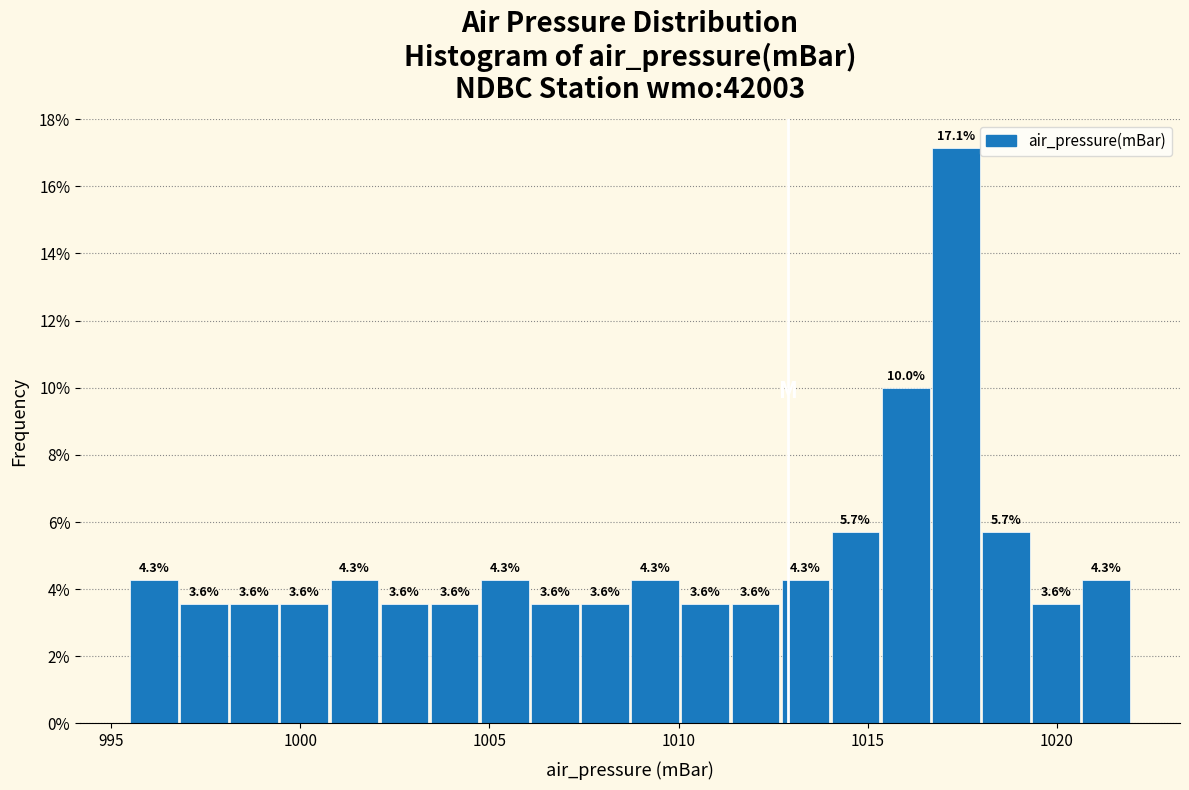

Read against the x-axis, roughly where is the centre of the tallest bar?

1017.5